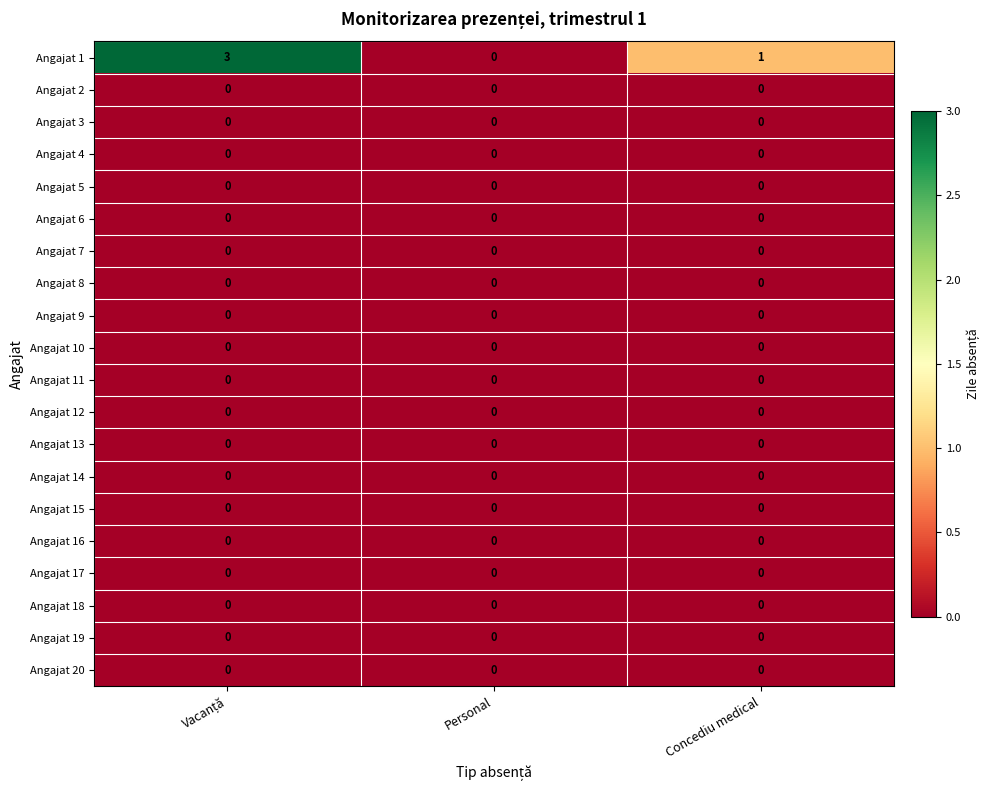

What is the maximum value shown in the chart?

3